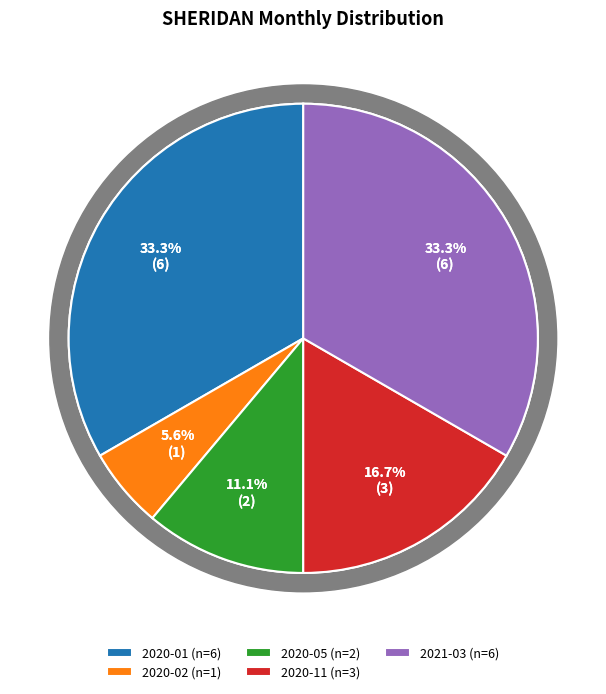

Does 2020-11 represent more than half of the total?

No